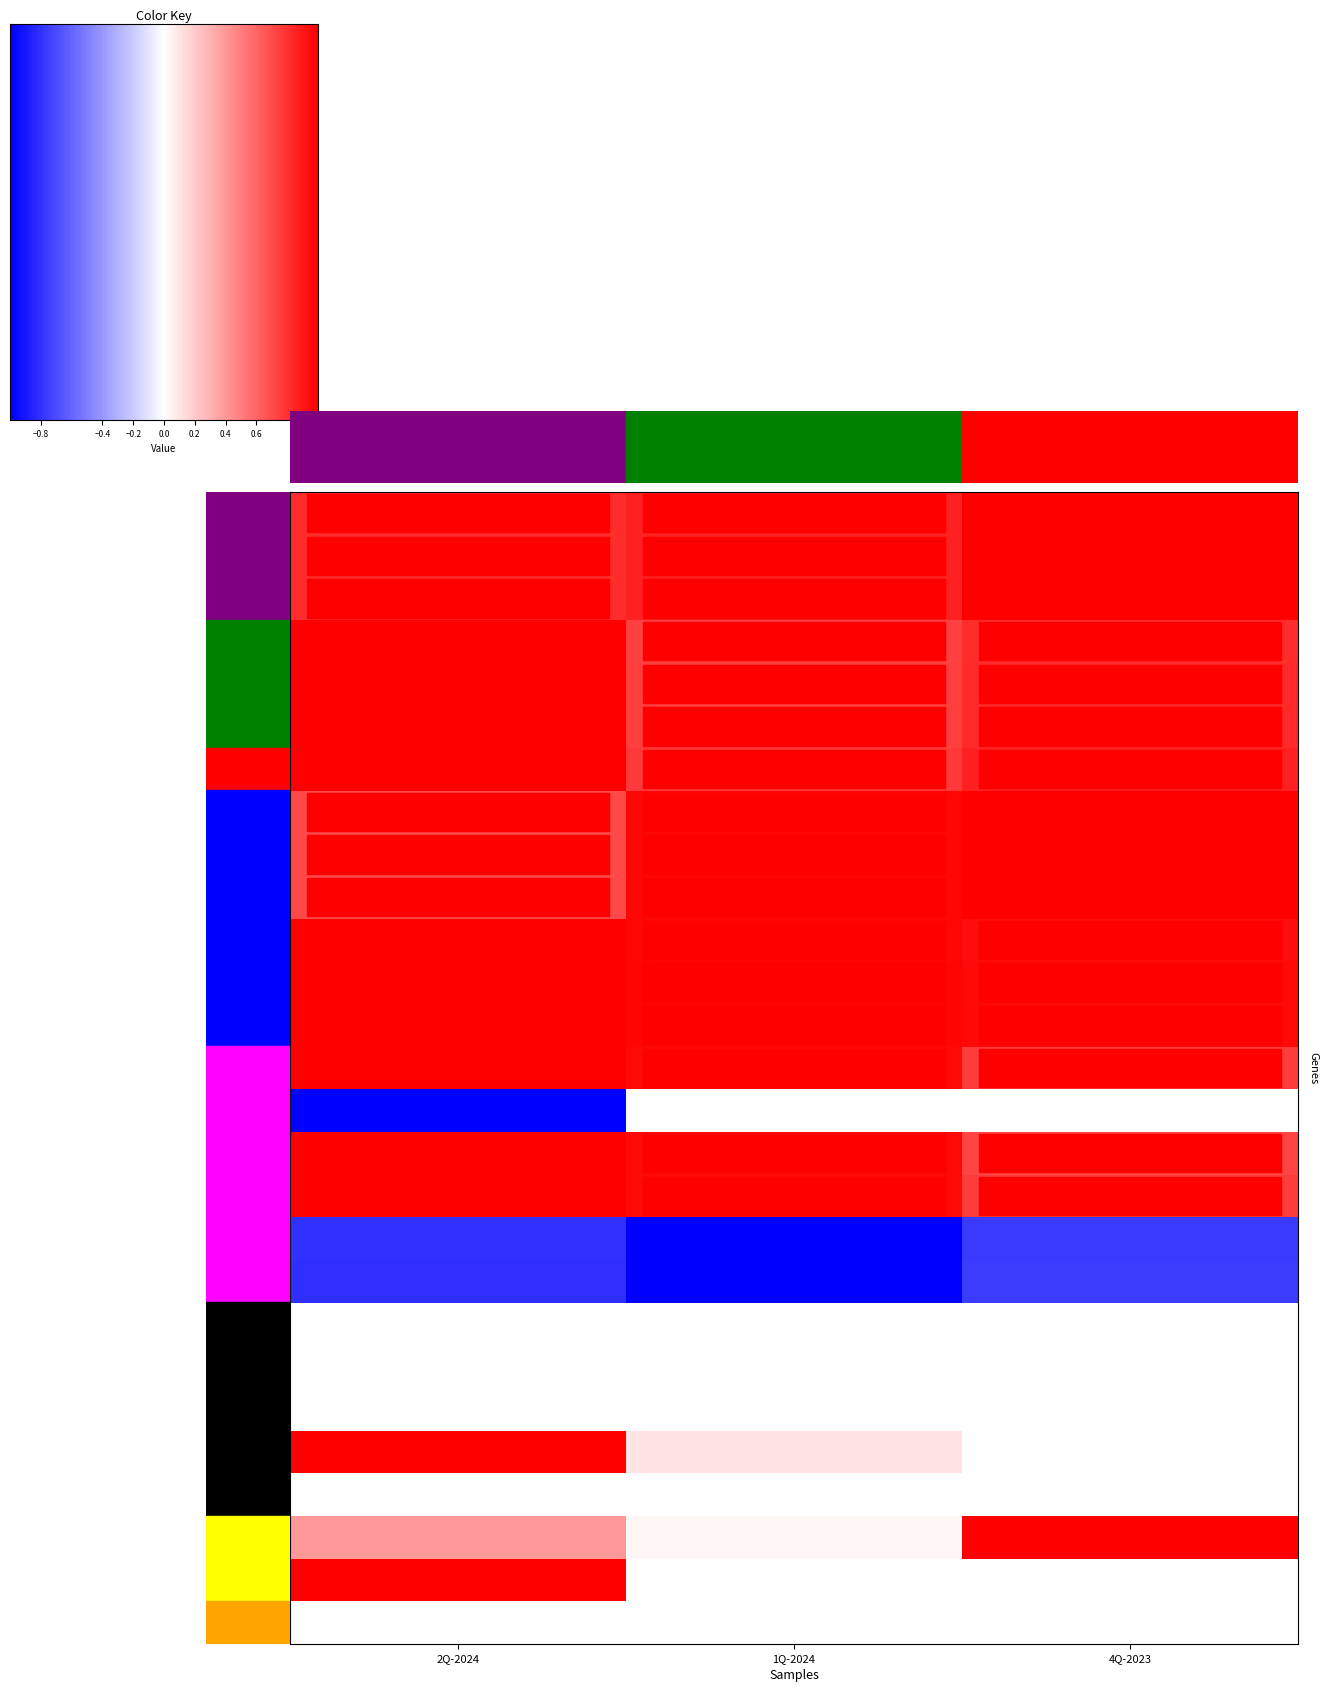

Is it true that ROA equals -1.3 at 2Q-2024?

False